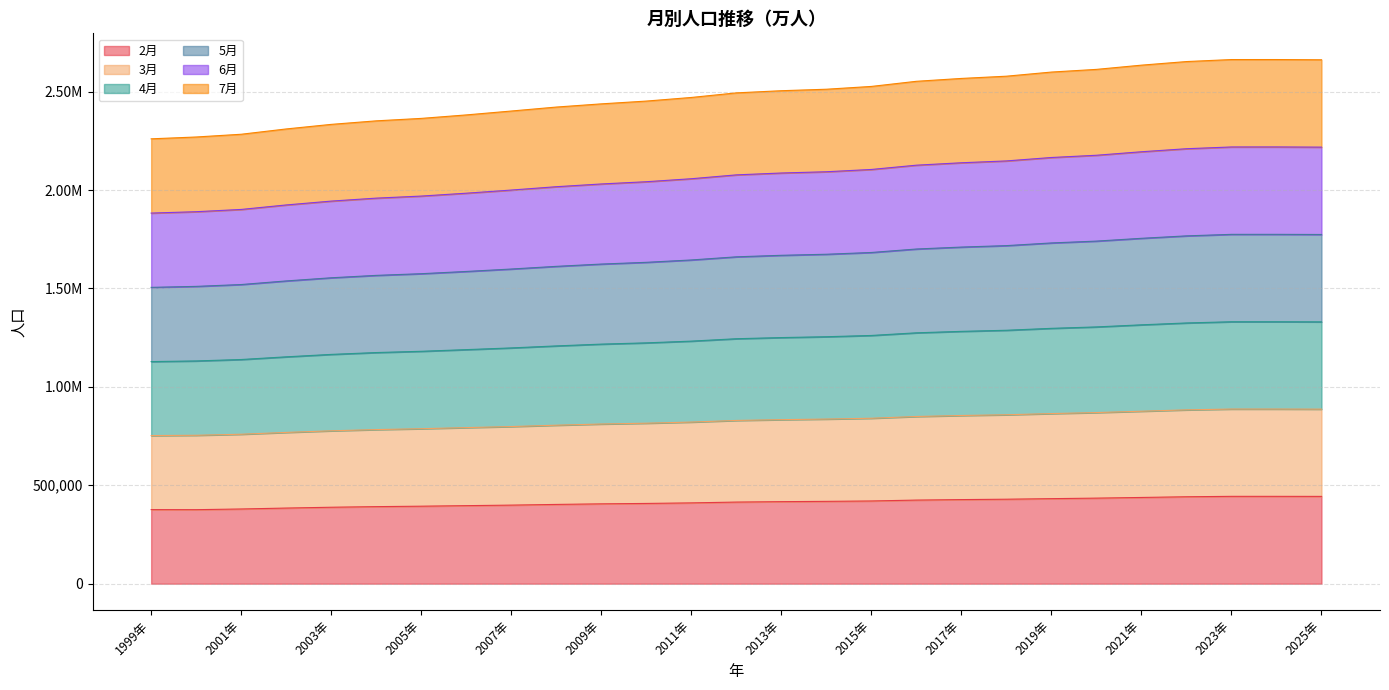

Does the chart have visible grid lines?

Yes